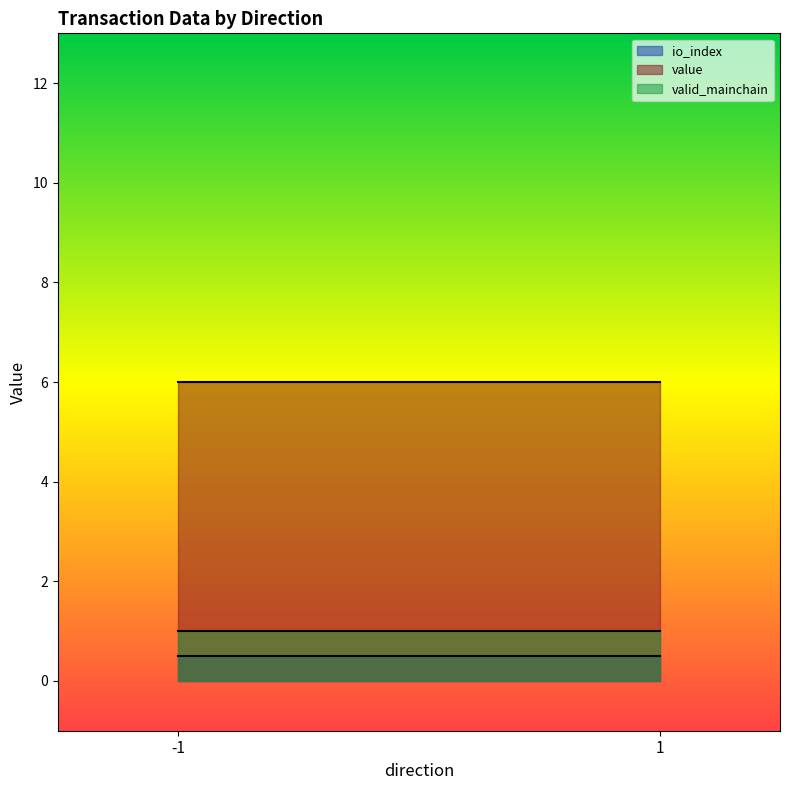

True or false: io_index has a value of 0.4 at 1.

False